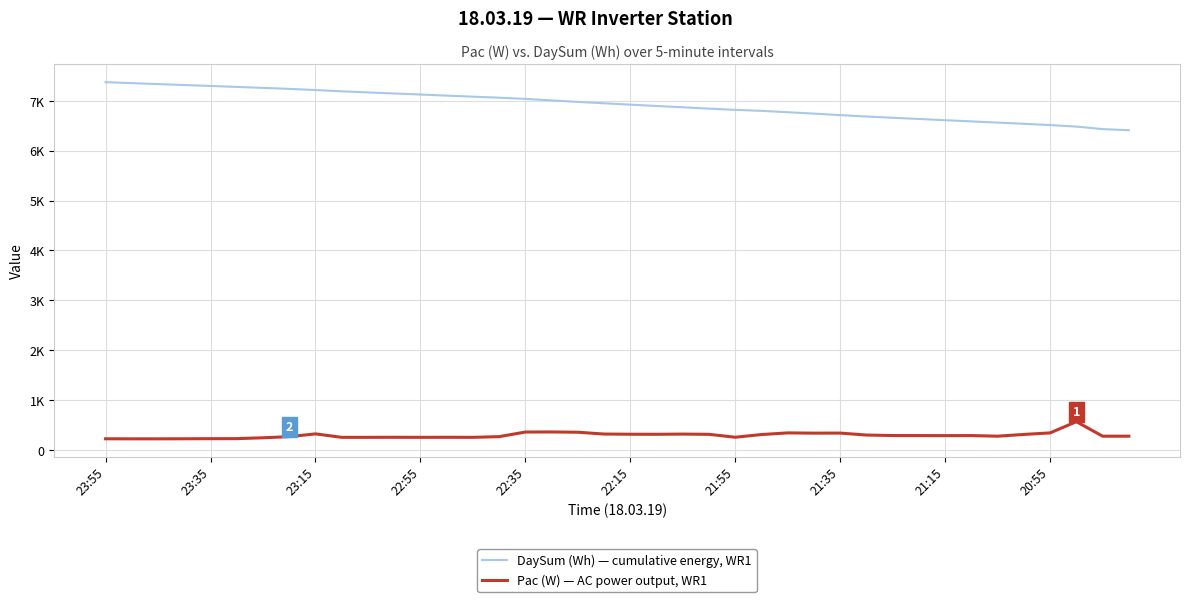

True or false: DaySum (Wh) — cumulative energy, WR1 has more than 1 points higher than both neighbors.

False